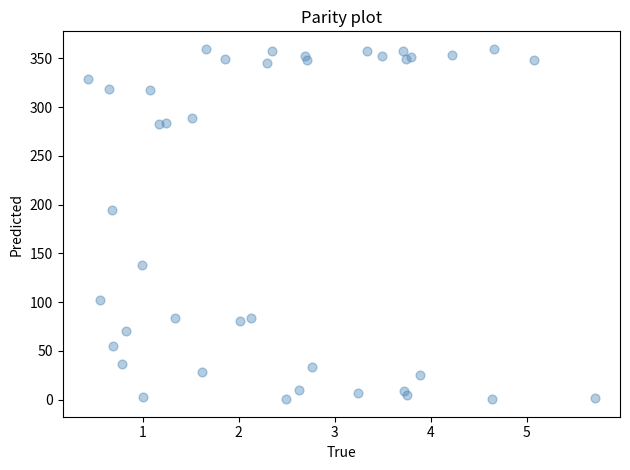

What Y value in the scatter plot is closest to 180?

194.3